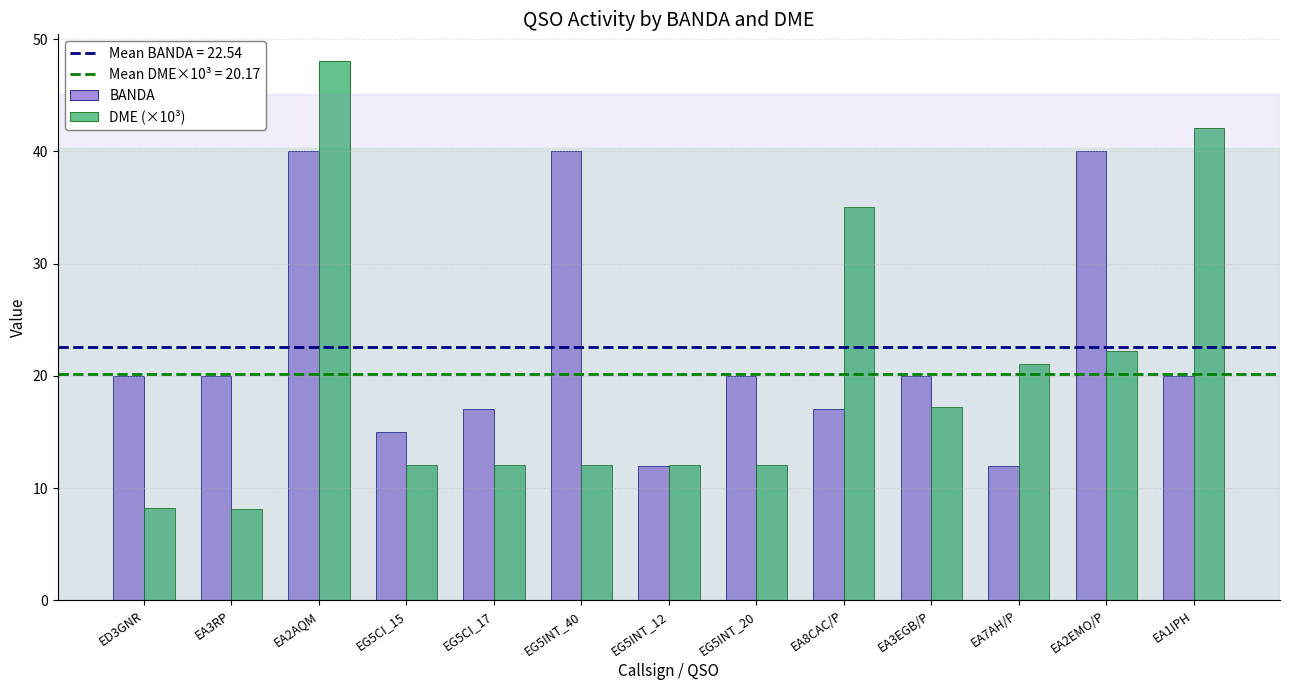

Rank the series at EA8CAC/P from highest to lowest value.

DME (×10³), BANDA